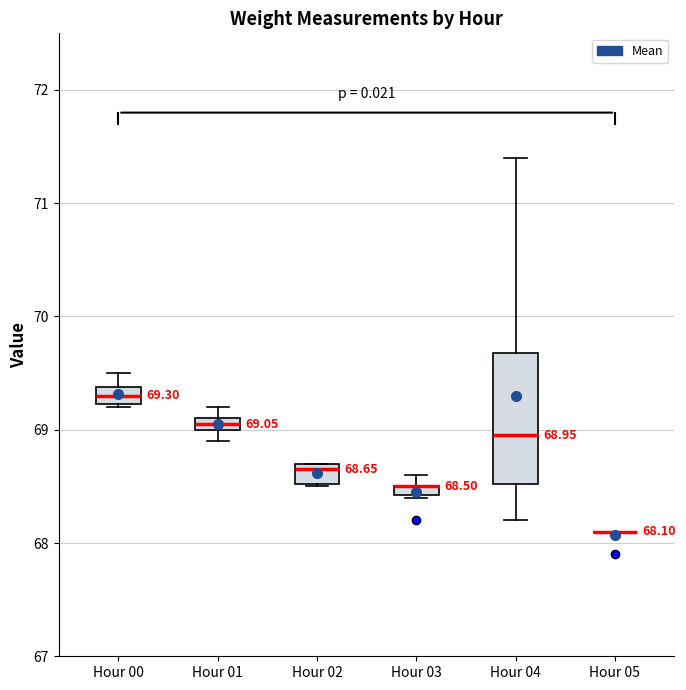

Comparing the boxes themselves (not the whiskers), which one is the tallest?

Hour 04